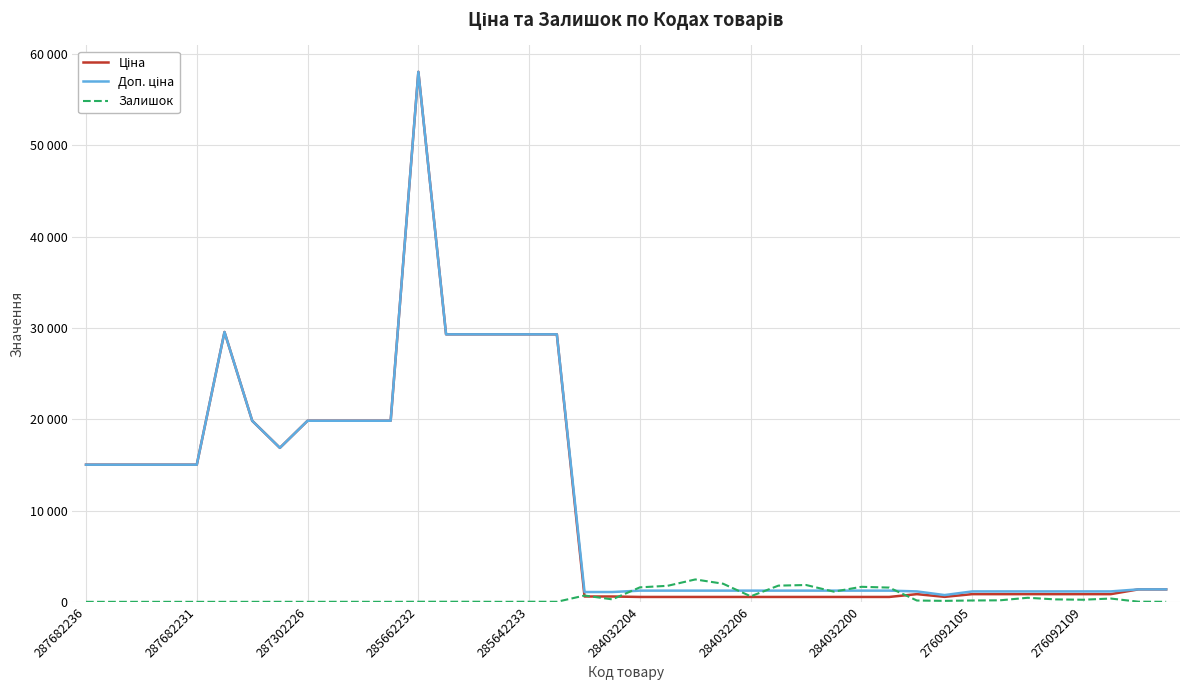

Does the chart have visible grid lines?

Yes